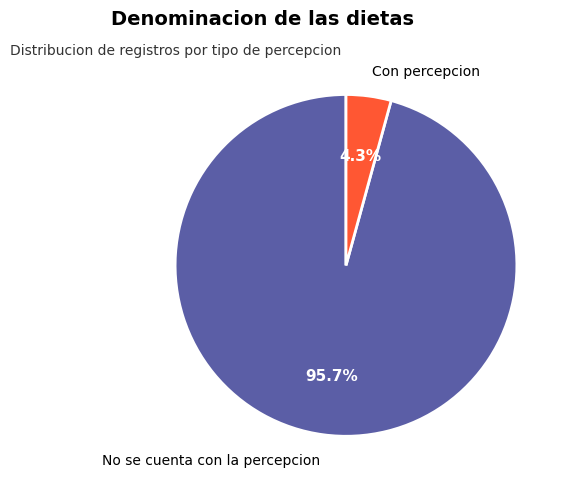

The Con percepcion slice represents 4% of the pie. True or false?

True